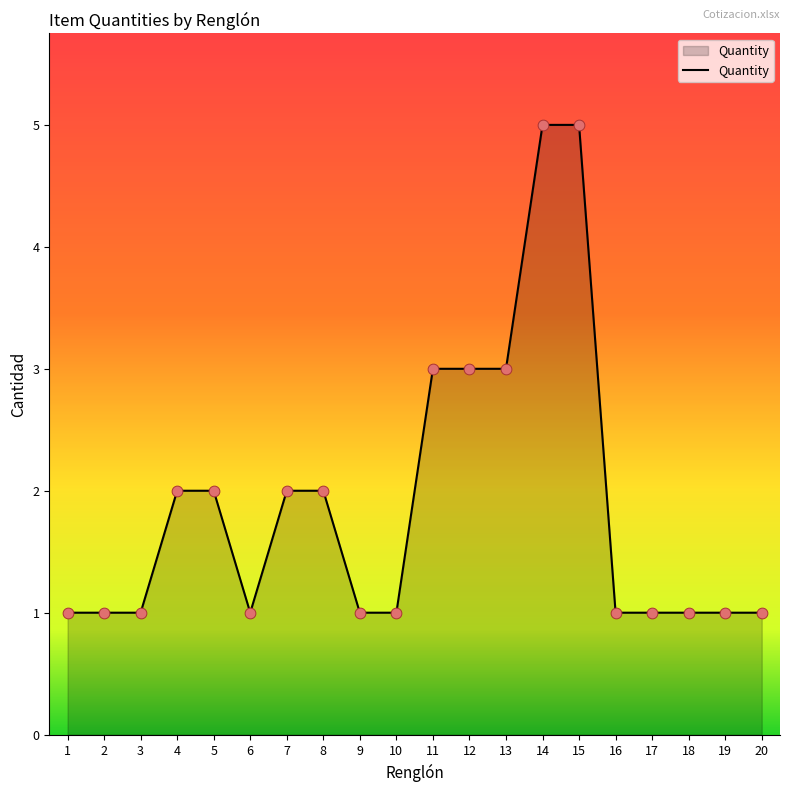

What is the ratio of the value at 20 to the value at 10?

1.0